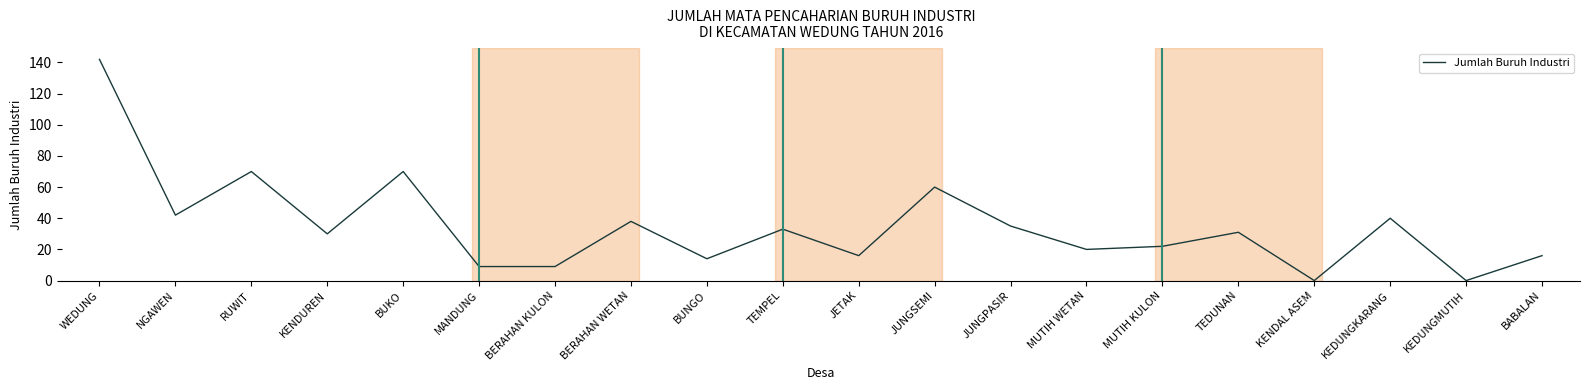

What is the difference between the maximum and minimum values?

142